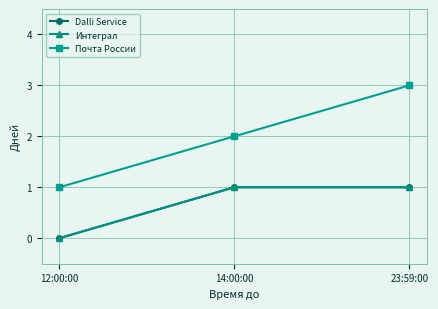

The Почта России series shows 1 at 12:00:00. True or false?

True